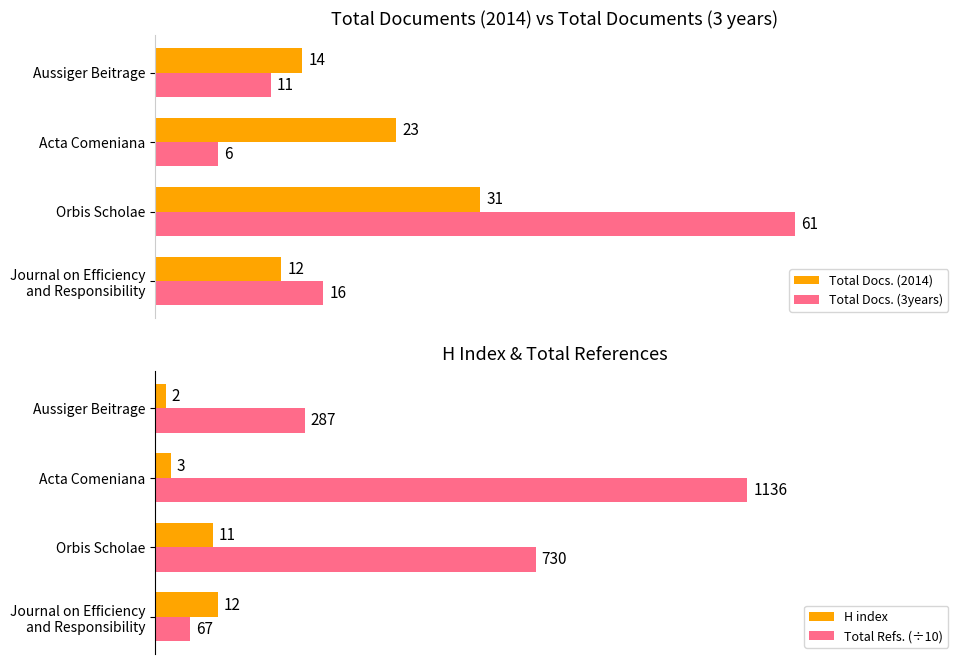

How many data points in Total Refs. (÷10) are above 73?

1